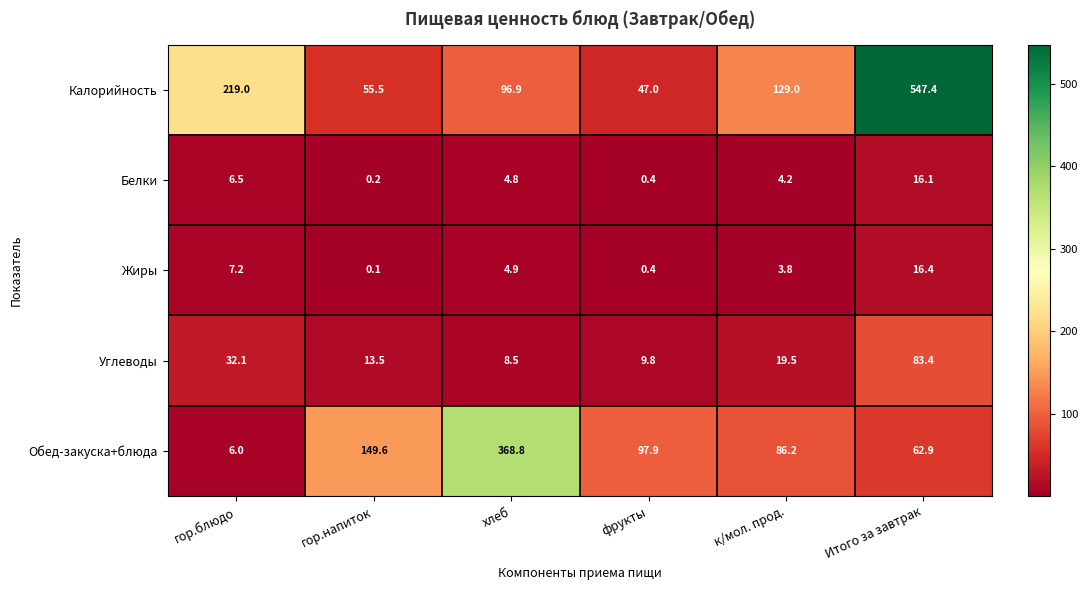

Reading right to left, list all the values displayed in this chart.

Калорийность: 547.4	129.0	47.0	96.9	55.5	219.0
Белки: 16.1	4.2	0.4	4.8	0.2	6.5
Жиры: 16.4	3.8	0.4	4.9	0.1	7.2
Углеводы: 83.4	19.5	9.8	8.5	13.5	32.1
Обед-закуска+блюда: 62.9	86.2	97.9	368.8	149.6	6.0